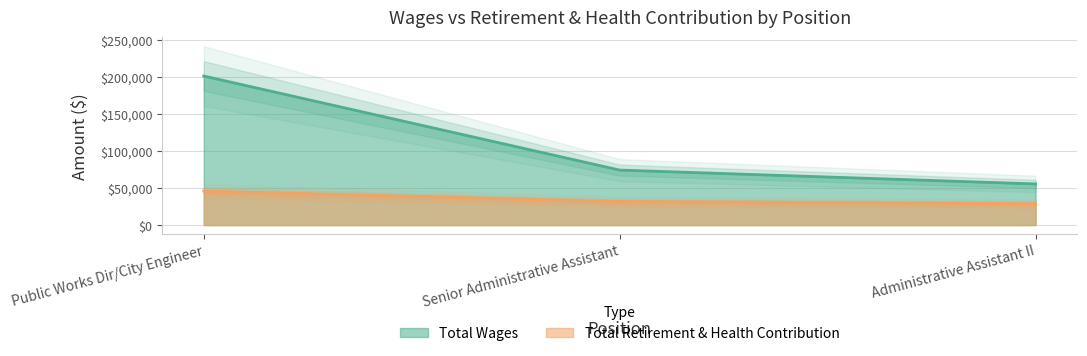

What is the minimum value shown in the chart?

29007